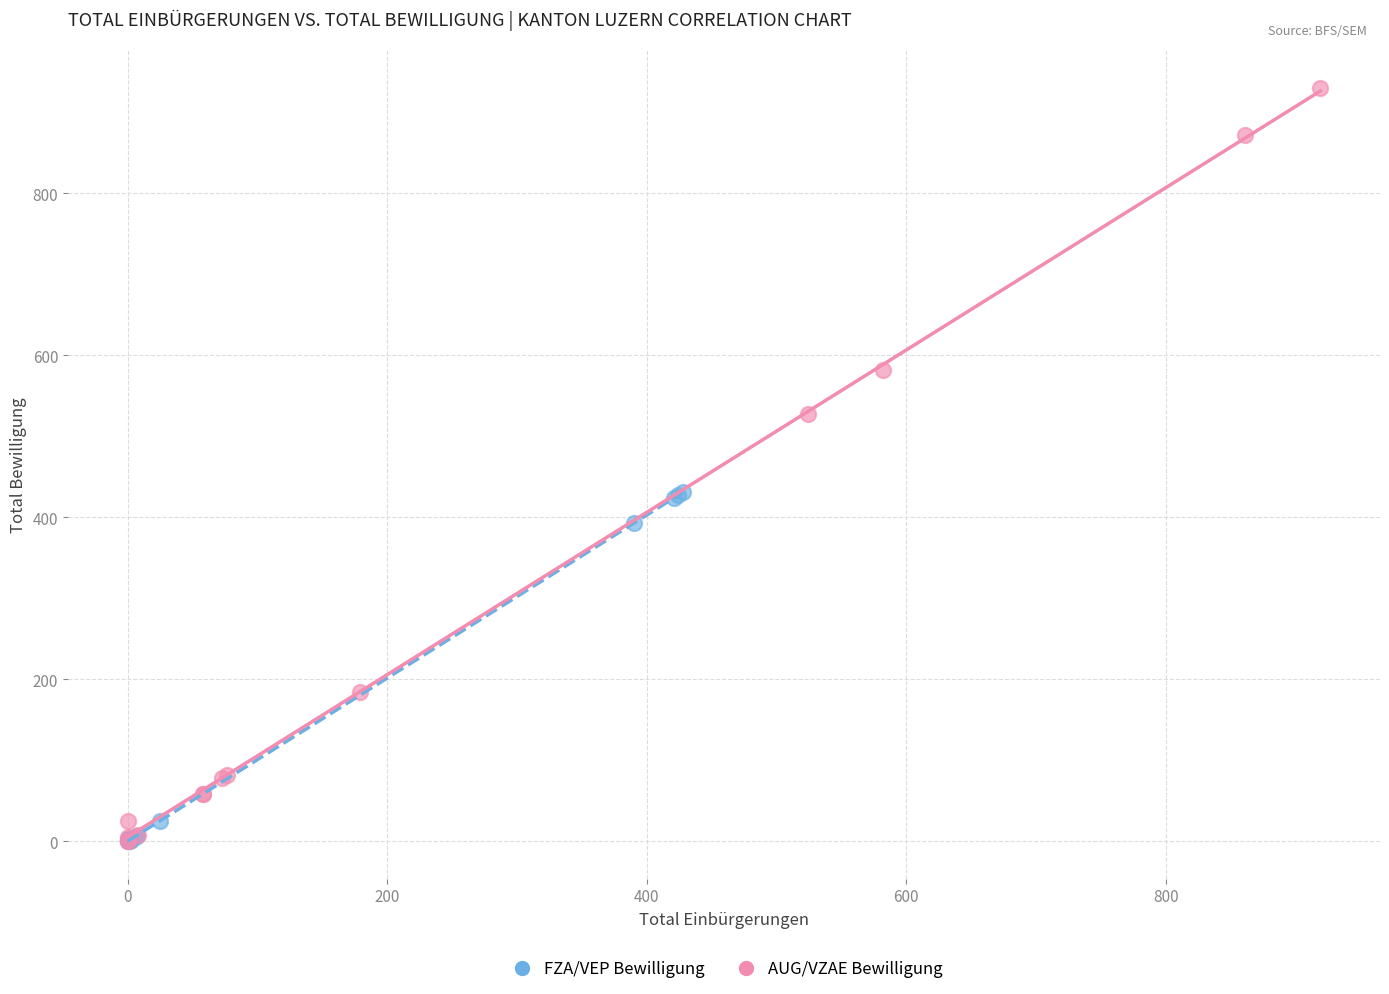

What are all the series names shown in the legend?

FZA/VEP Bewilligung, AUG/VZAE Bewilligung